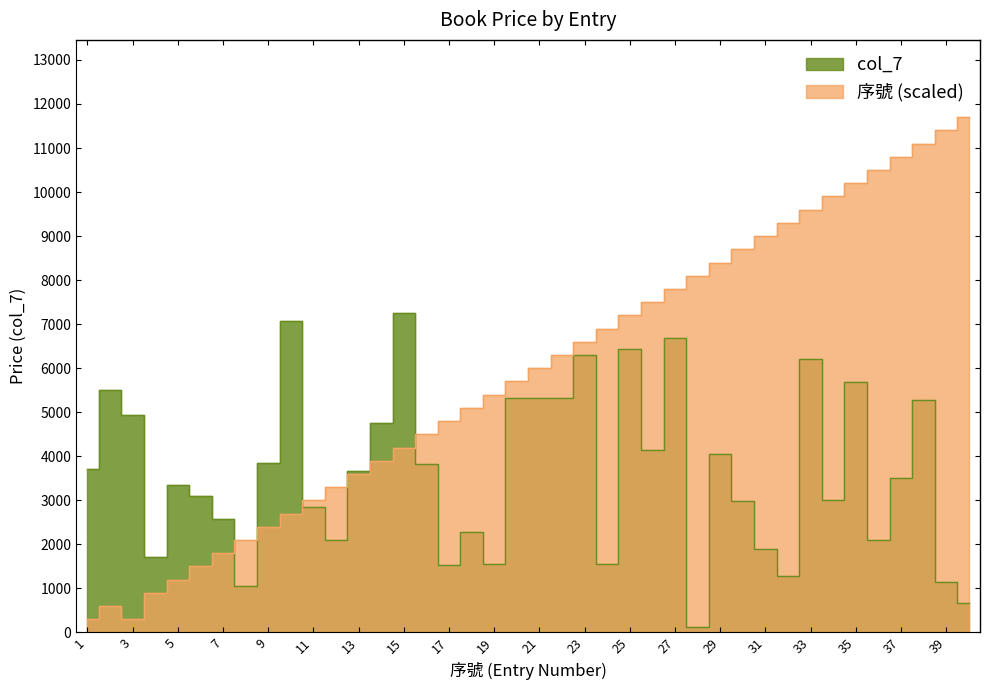

True or false: 序號 and col_7 cross at least once.

True